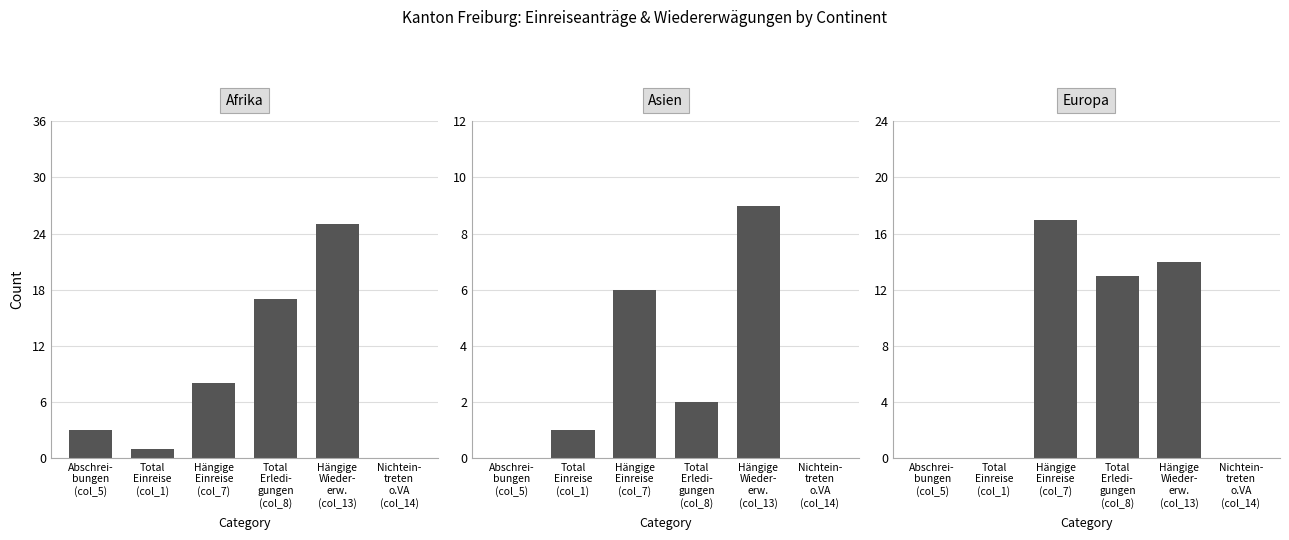

Is the value of Europa at Nichtein-
treten
o.VA
(col_14) greater than the value of Asien at Nichtein-
treten
o.VA
(col_14)?

No